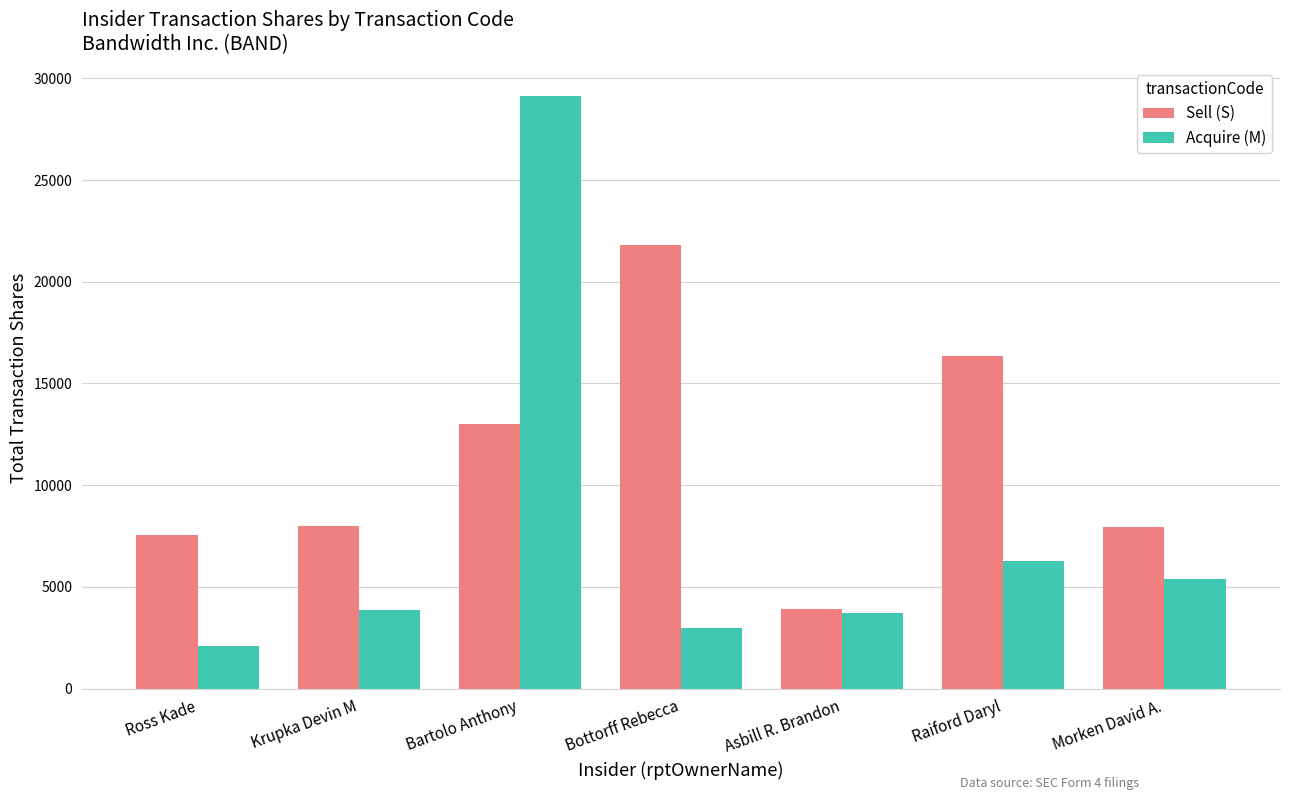

The Sell (S) series shows 10786 at Morken David A.. True or false?

False